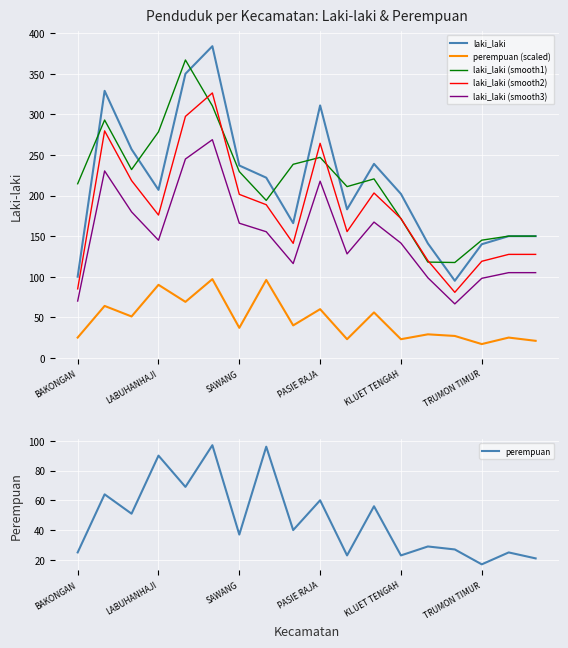

At which category does laki_laki reach its first local valley?

LABUHANHAJI